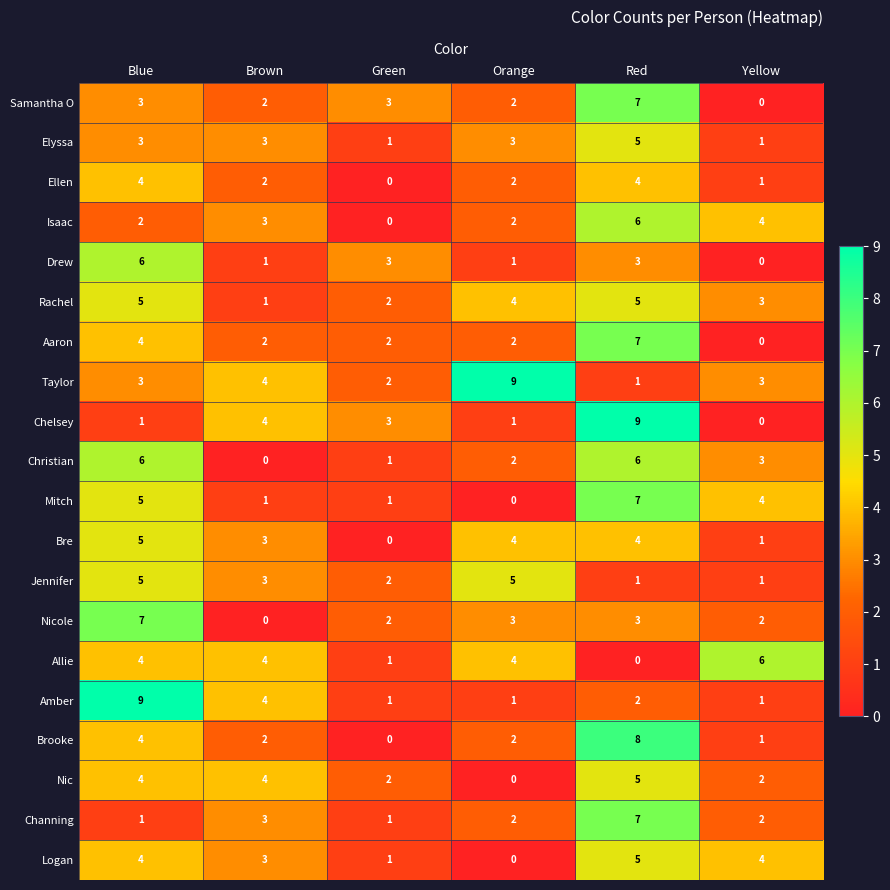

What is the maximum value shown in the chart?

9